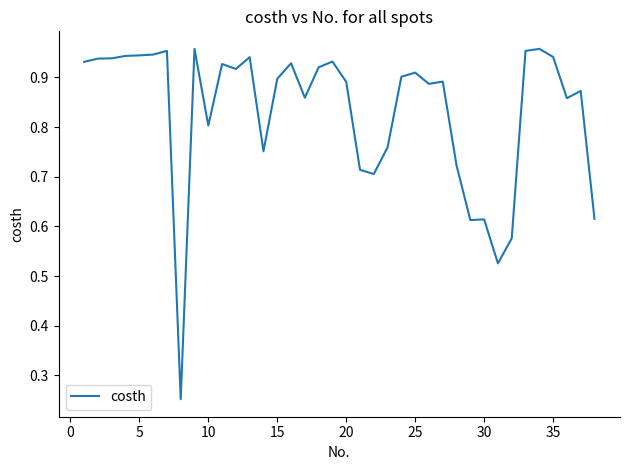

What is the value of the 9th point from the left?

1.0